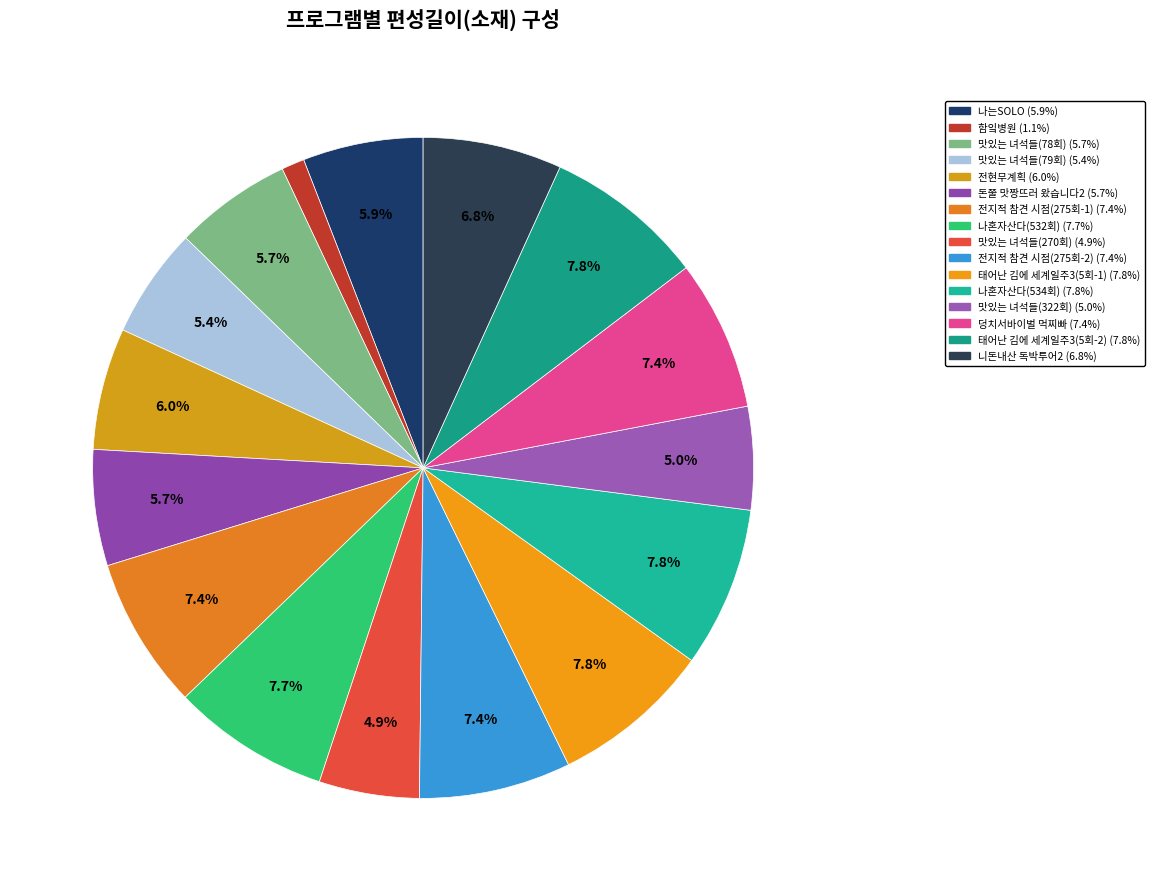

What is the total percentage of 전지적 참견 시점(275회-1) and 함잌병원?

8.5%